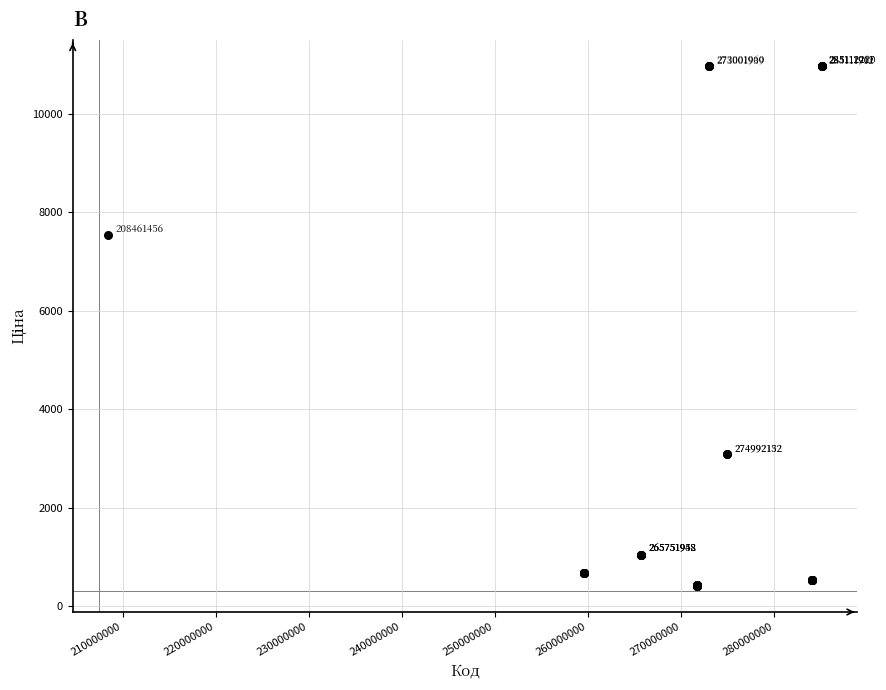

What Y value in the scatter plot is closest to 5686?

7539.3